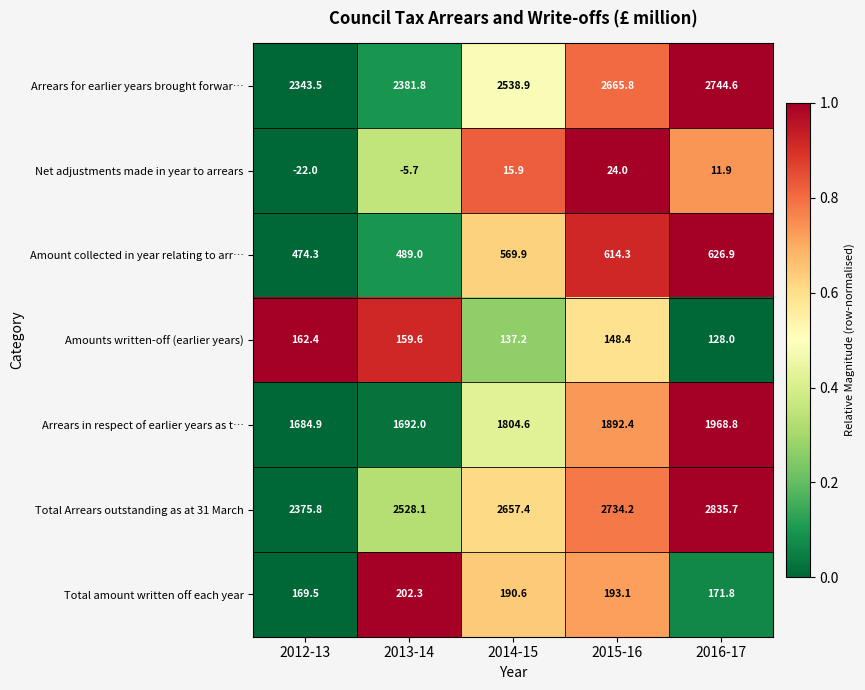

What value does the Arrears in respect of earlier years as t… series have at 2015-16?

1892.4